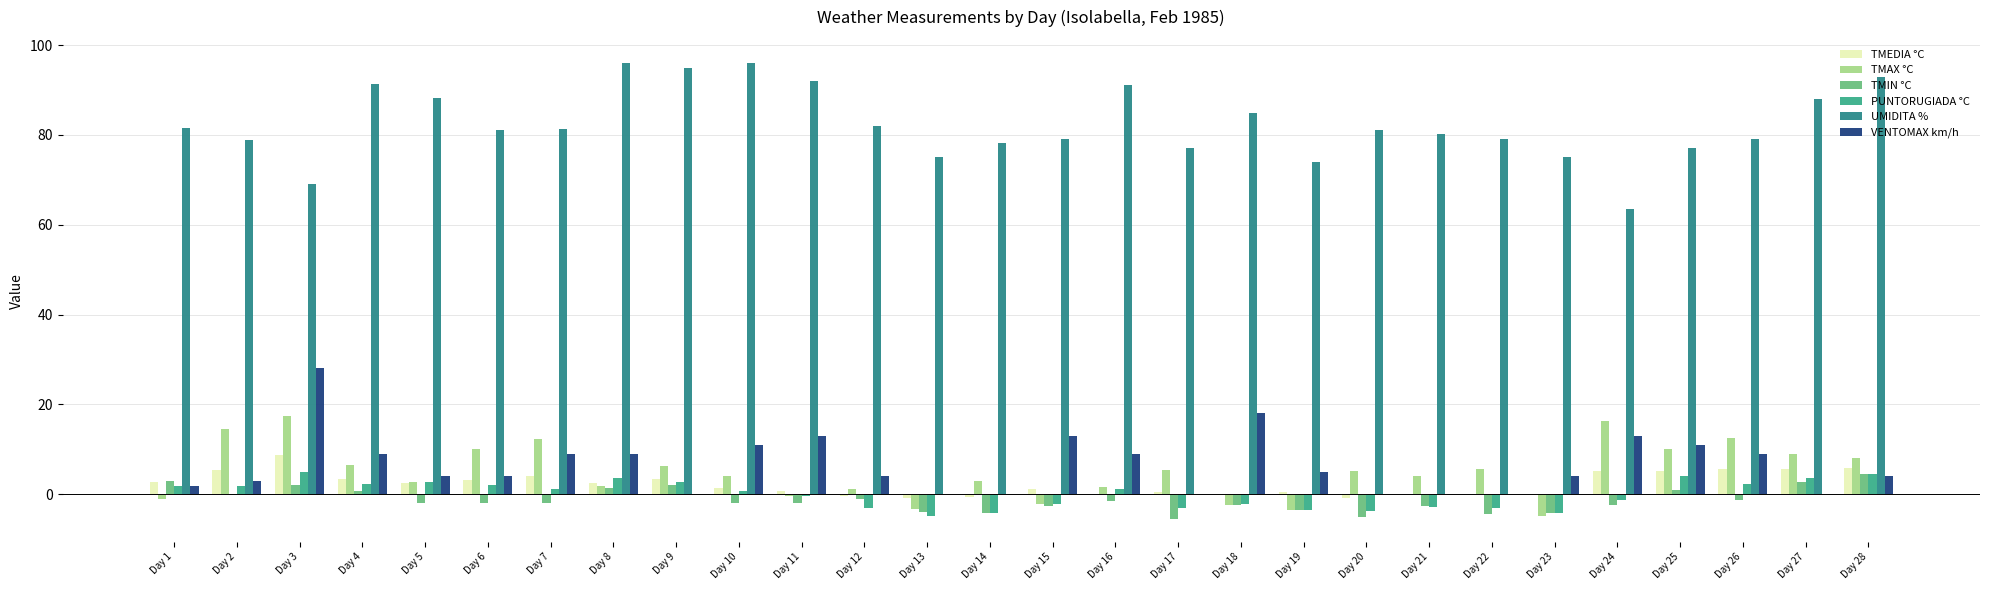

How many groups of bars are there?

28